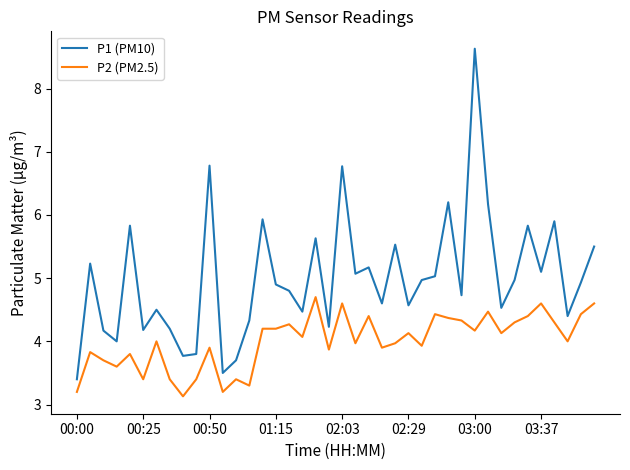

Which series has the widest spread of values?

P1 (PM10)